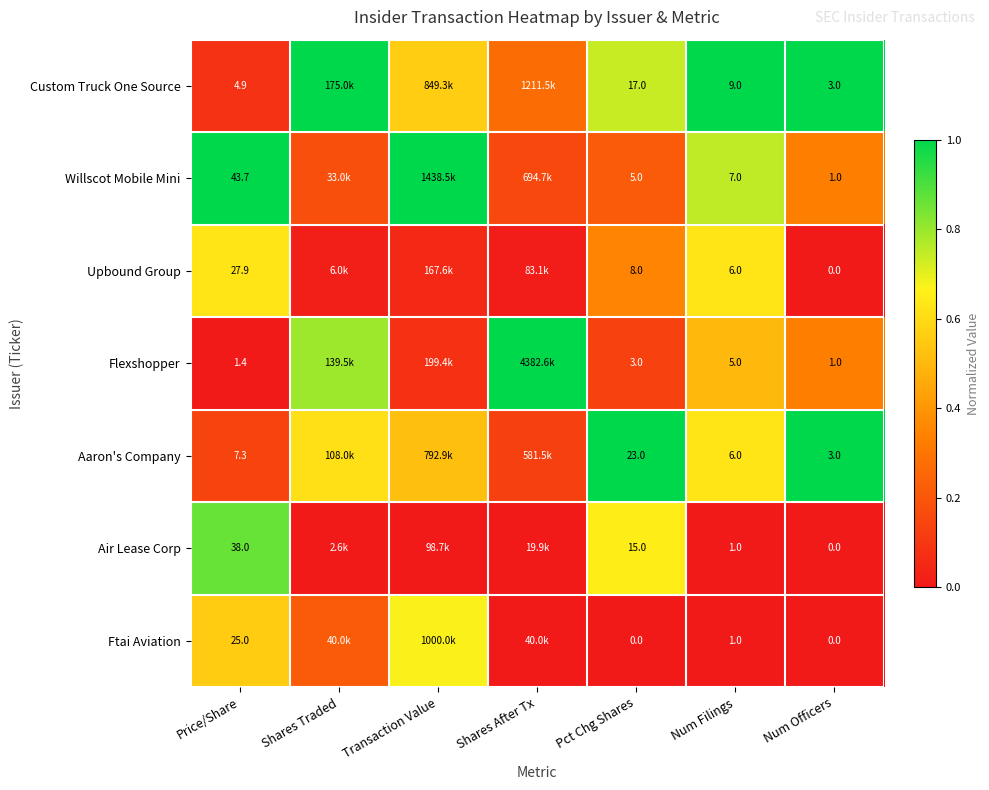

The value of Upbound Group at Price/Share is 0.9. True or false?

False